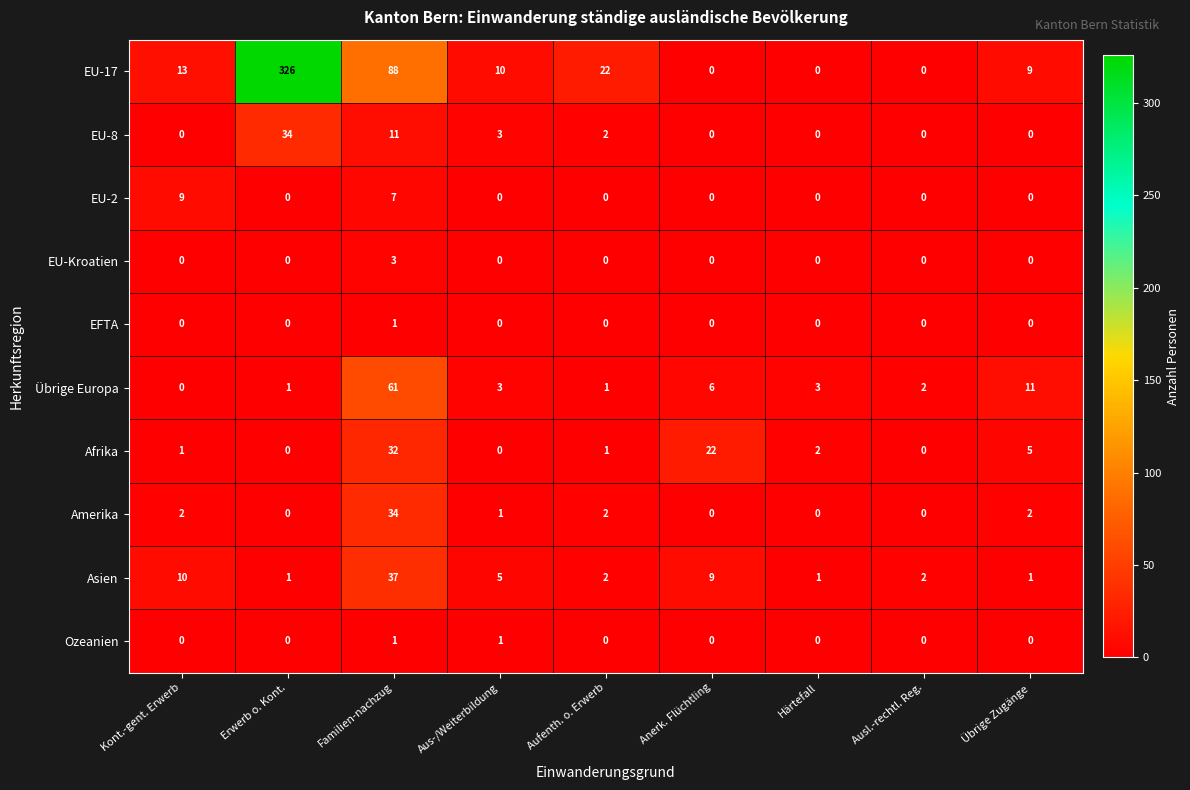

Where is EU-17 nearest to the value 163?

Familien-nachzug